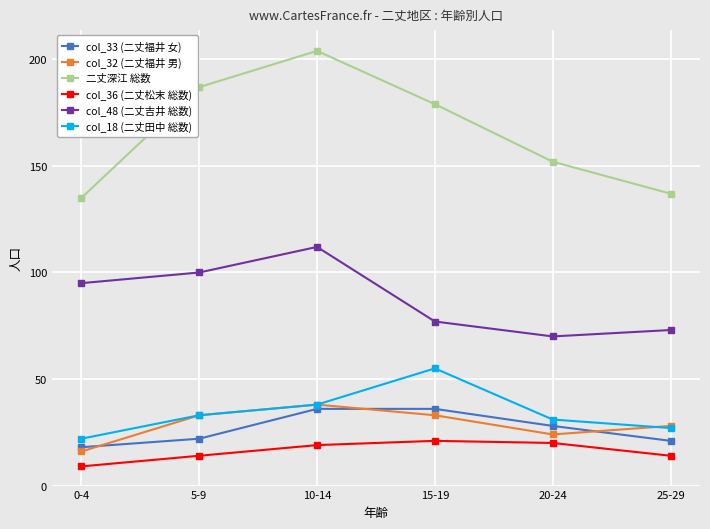

Which series changed the most between 15-19 and 20-24?

二丈深江 総数